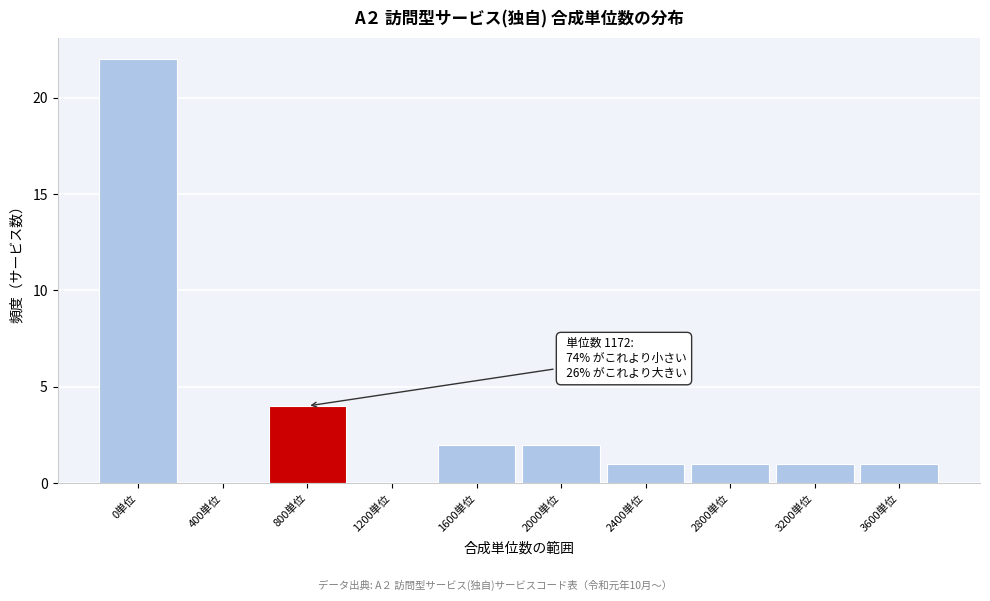

Reading left to right, transcribe all the data shown in this chart.

0単位=22	400単位=0	800単位=4	1200単位=0	1600単位=2	2000単位=2	2400単位=1	2800単位=1	3200単位=1	3600単位=1